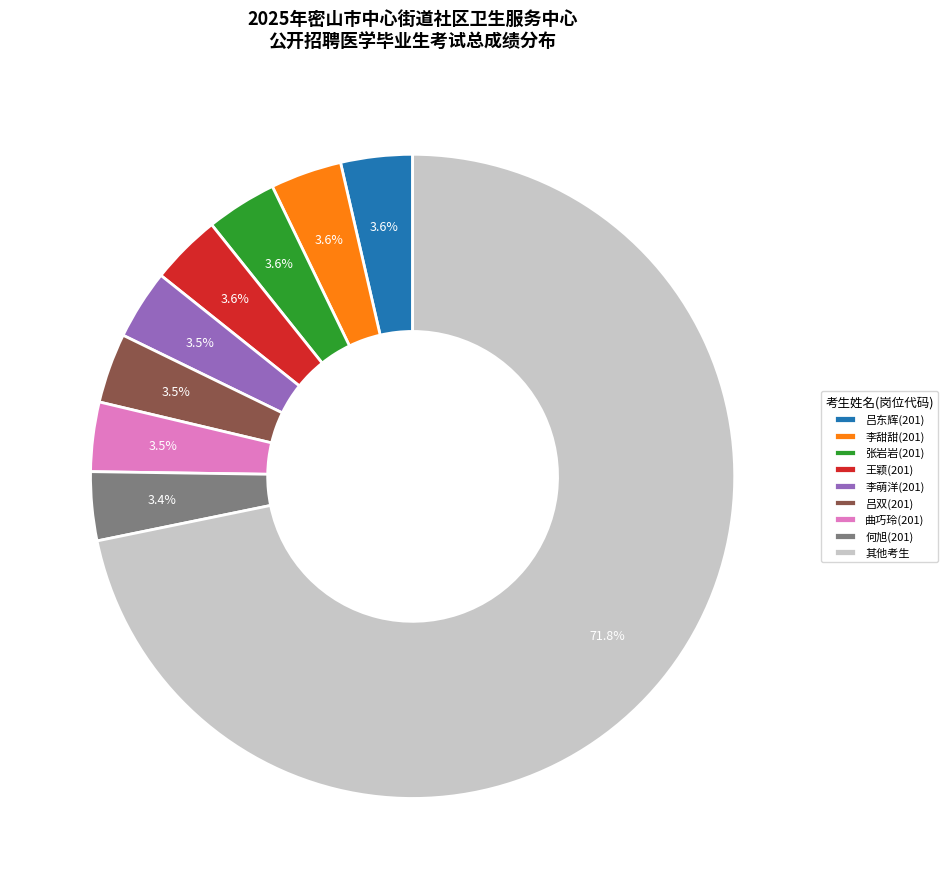

Does 其他考生 account for over 50% of the chart?

Yes